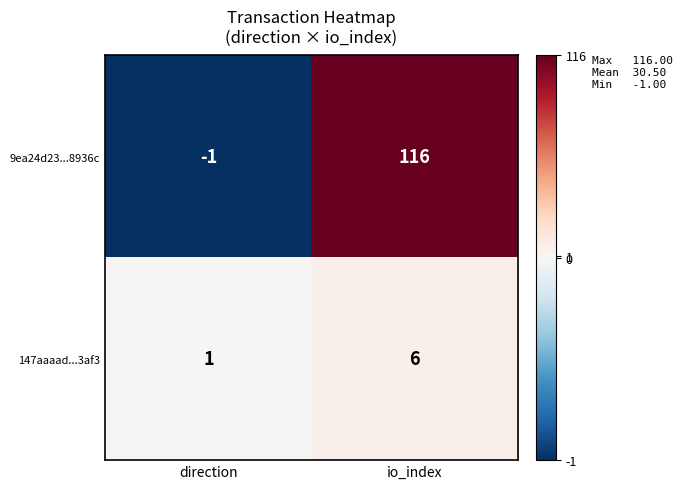

What is the spread (max minus min) of values at io_index?

110